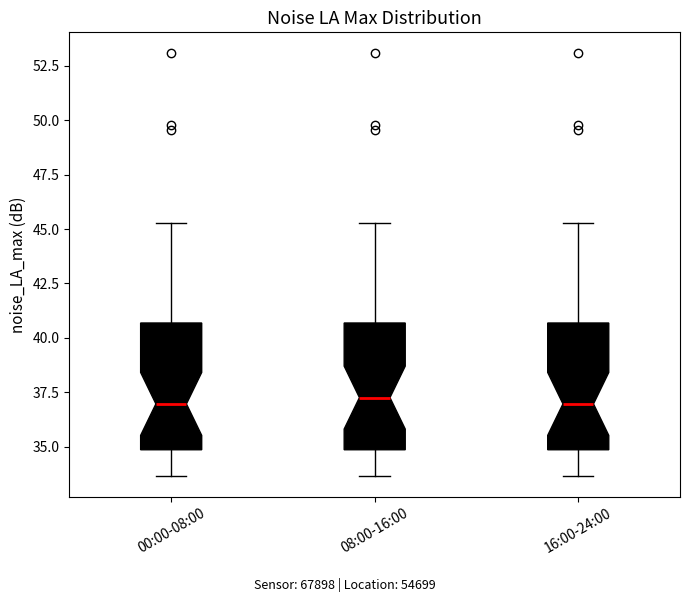

Where does the upper whisker of the box for 08:00-16:00 end on the y-axis? The values are not printed on the chart, so give them approximately, as read against the axis.

45.5